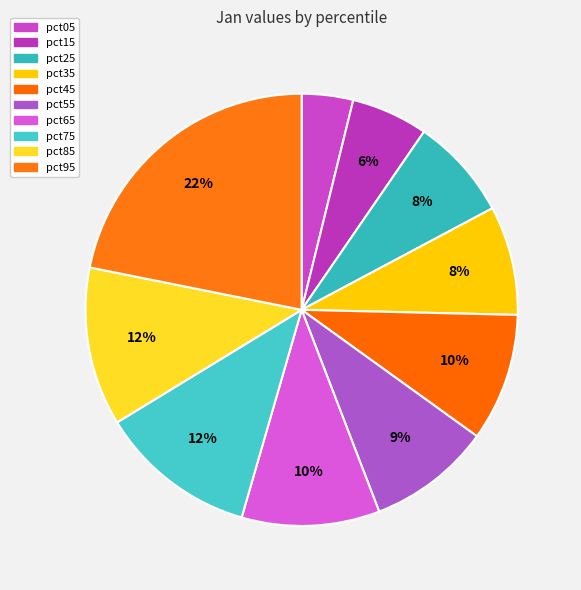

Is there a majority slice in this chart?

No